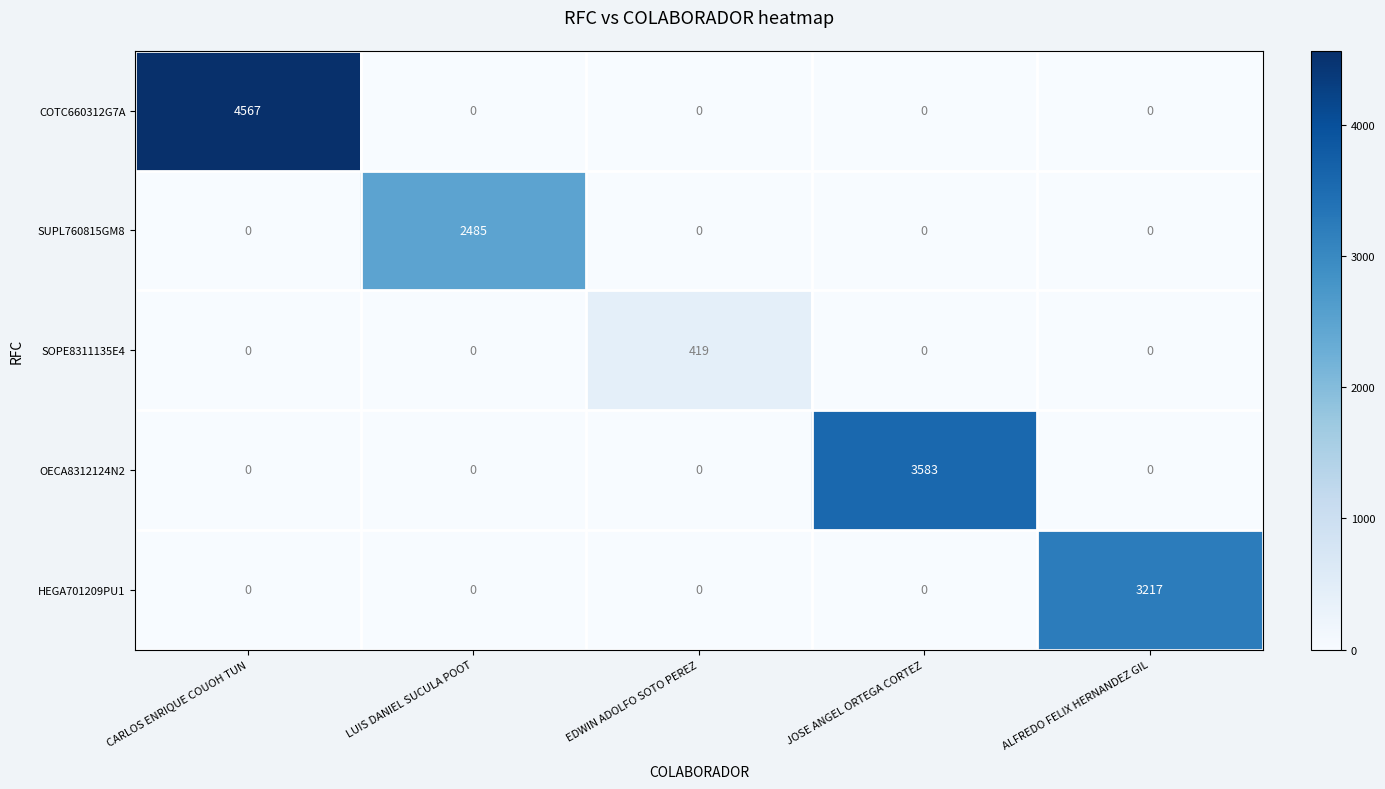

What is the difference between the SOPE8311135E4 values at CARLOS ENRIQUE COUOH TUN and EDWIN ADOLFO SOTO PEREZ?

419